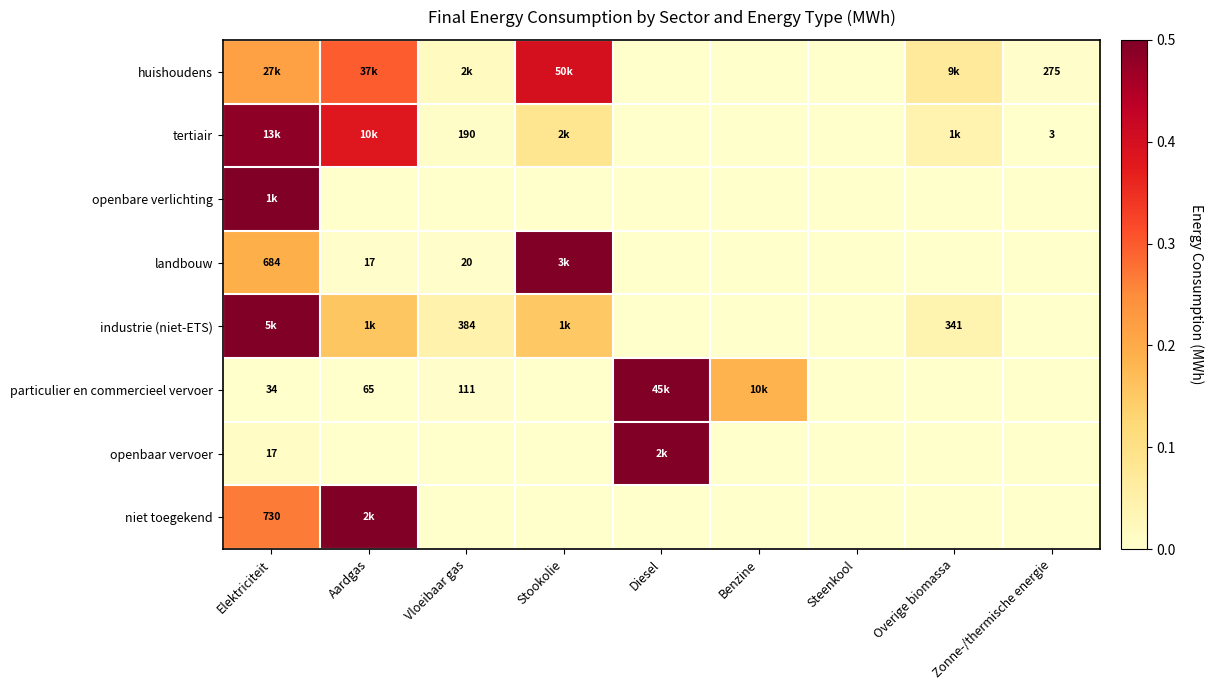

Between Zonne-/thermische energie and Elektriciteit, which is larger?

Elektriciteit